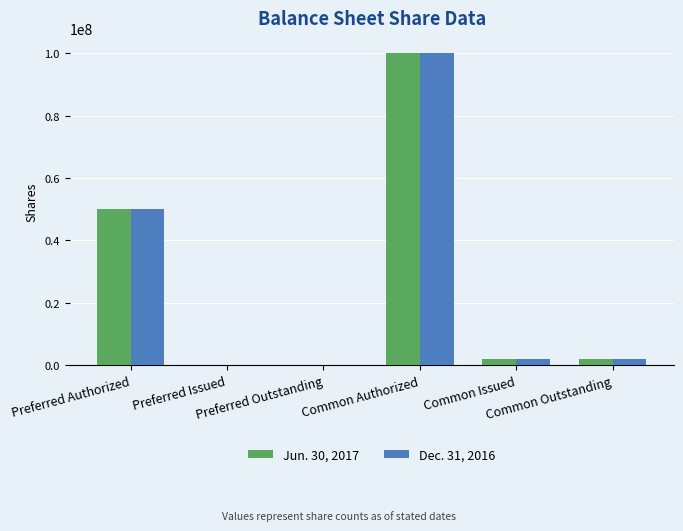

What is the greatest value displayed?

100000000